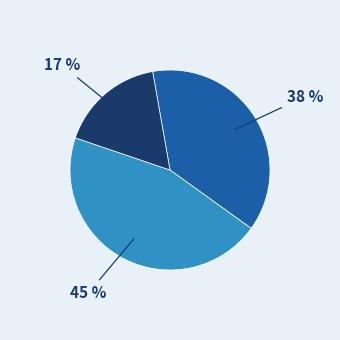

To the nearest percent, what is the difference between the largest and smallest slice percentages?

28%